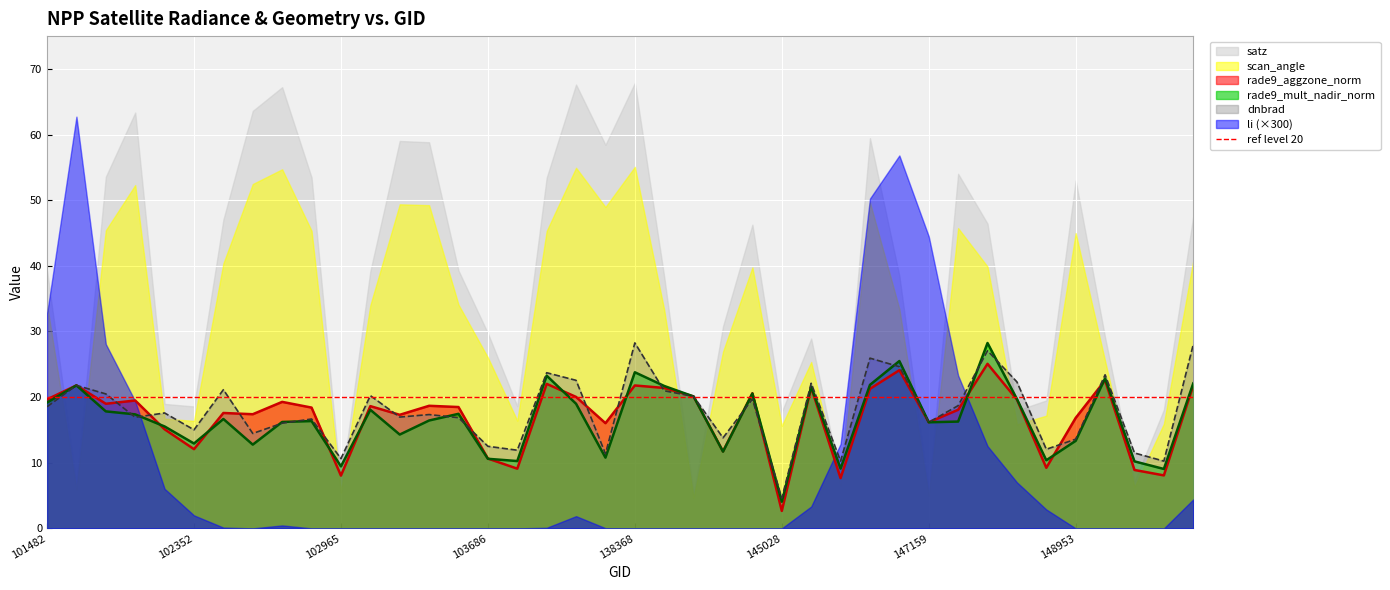

What is the lowest value of the rade9_aggzone_norm series?

2.7